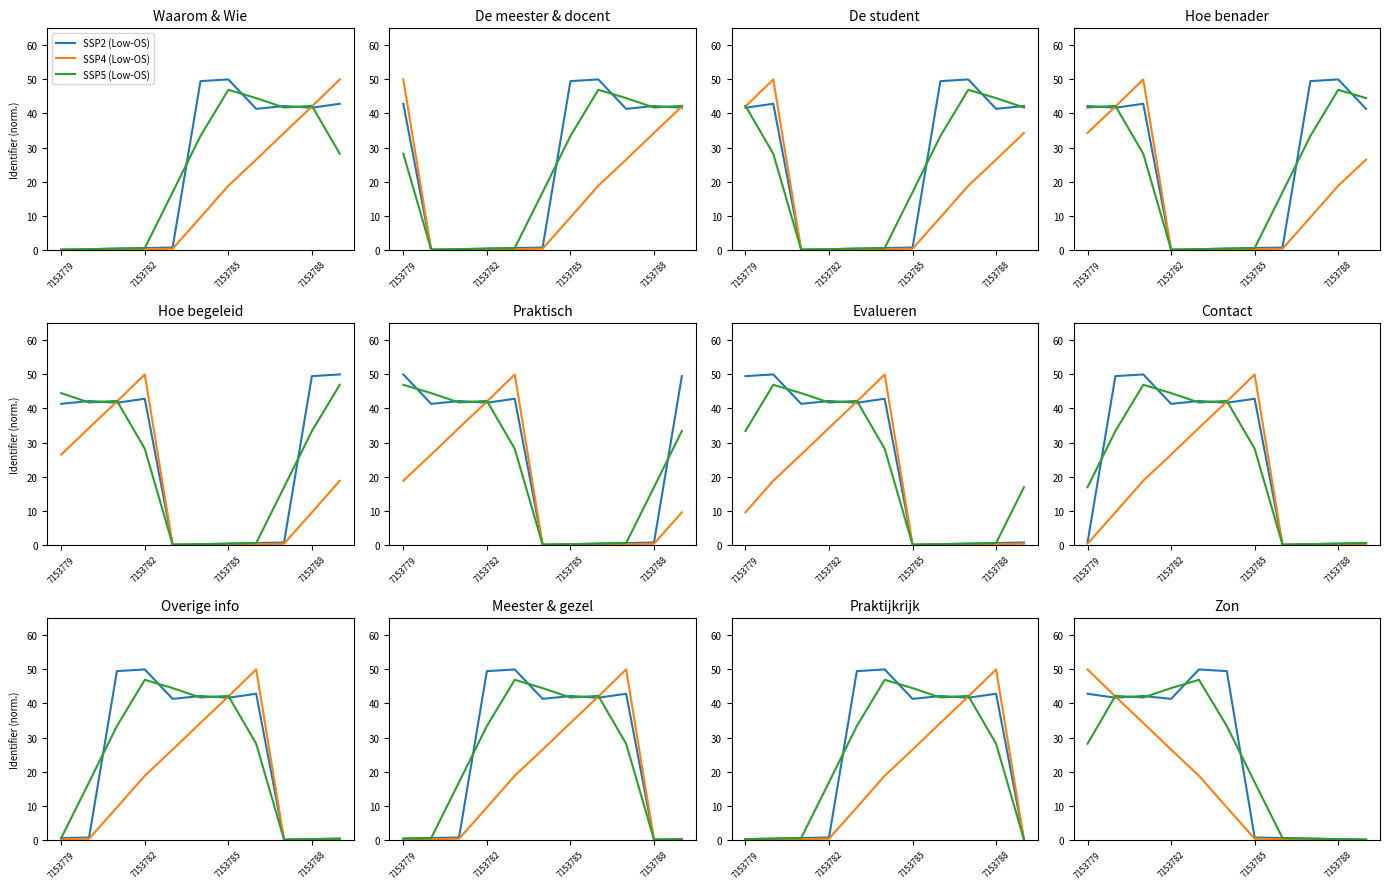

In SSP2 (Low-OS), how many points are lower than both neighbors (excluding endpoints)?

2